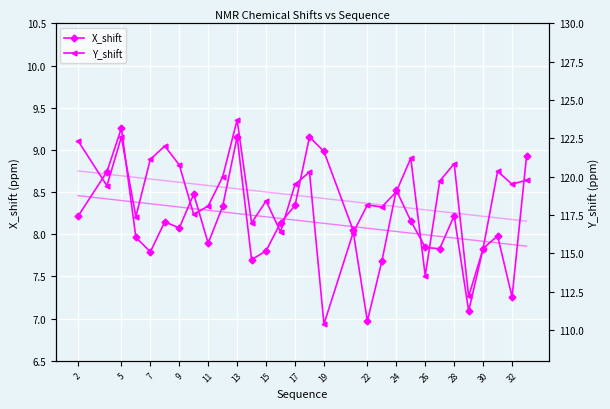

At which label does Y_shift trend reach its peak?

2